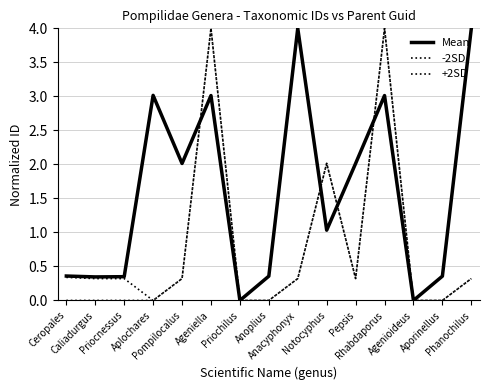

Reading left to right, what are all the values shown in this chart?

Mean: Ceropales=0.4	Caliadurgus=0.3	Priocnessus=0.3	Aplochares=3.0	Pompilocalus=2.0	Ageniella=3.0	Priochilus=0.0	Anoplius=0.4	Anacyphonyx=4.0	Notocyphus=1.0	Pepsis=2.0	Rhabdaporus=3.0	Agenioideus=0.0	Aporinellus=0.4	Phanochilus=4.0
-2SD: Ceropales=0.0	Caliadurgus=0.0	Priocnessus=0.0	Aplochares=0.0	Pompilocalus=0.3	Ageniella=4.0	Priochilus=0.0	Anoplius=0.0	Anacyphonyx=0.3	Notocyphus=2.0	Pepsis=0.3	Rhabdaporus=4.0	Agenioideus=0.0	Aporinellus=0.0	Phanochilus=0.3
+2SD: Ceropales=0.3	Caliadurgus=0.3	Priocnessus=0.3	Aplochares=0.0	Pompilocalus=0.3	Ageniella=4.0	Priochilus=0.0	Anoplius=0.0	Anacyphonyx=0.3	Notocyphus=2.0	Pepsis=0.3	Rhabdaporus=4.0	Agenioideus=0.0	Aporinellus=0.0	Phanochilus=0.3